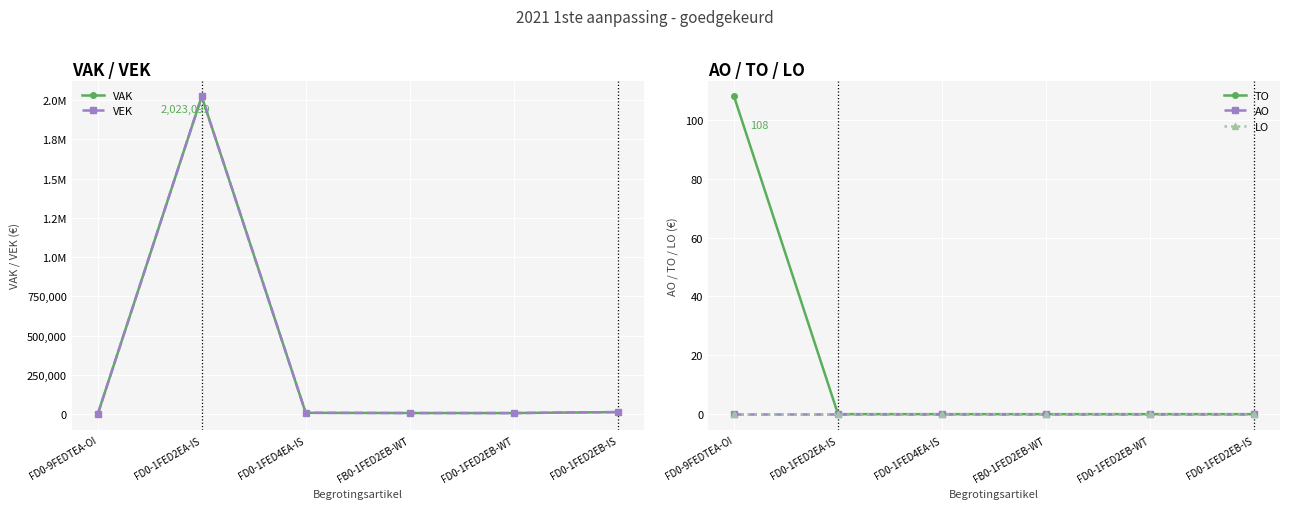

Rank the series by their maximum value, from highest to lowest.

VAK, VEK, TO, AO, LO